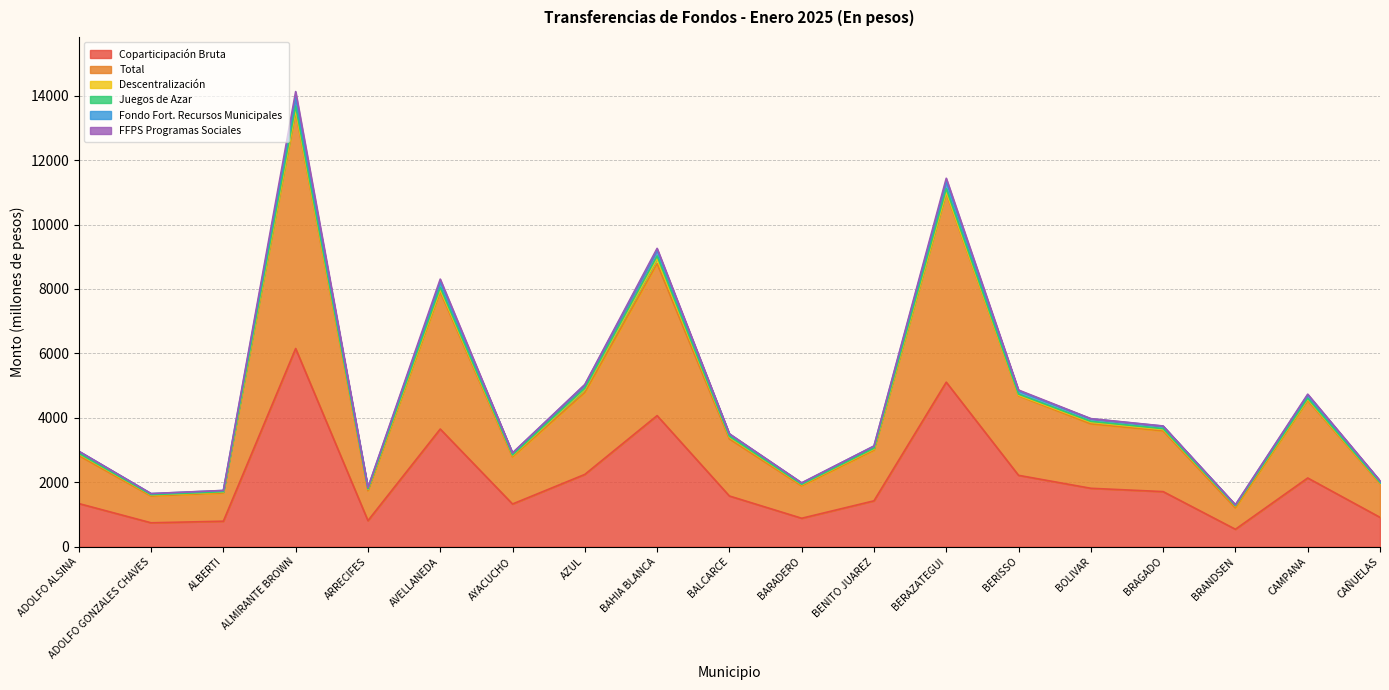

Is it true that Coparticipación Bruta equals 2217.1 at BERISSO?

True